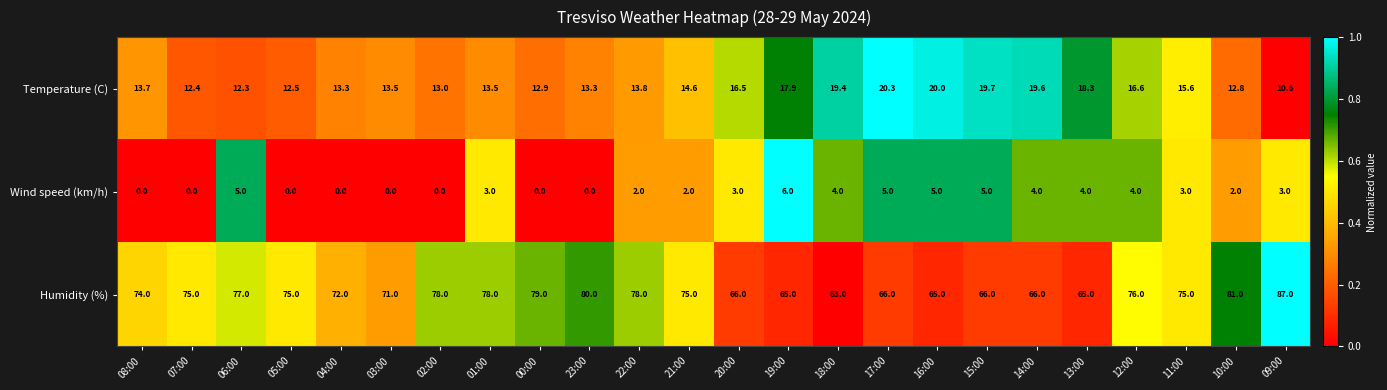

Which series changed the most between 02:00 and 17:00?

Humidity (%)